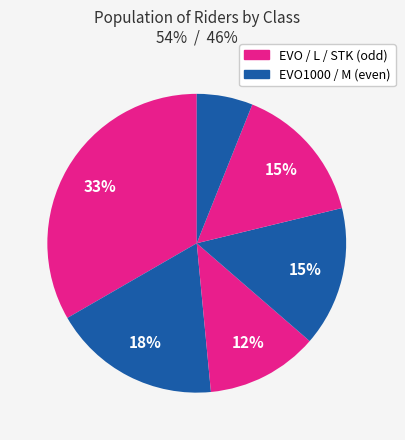

How many segments does this pie chart have?

6